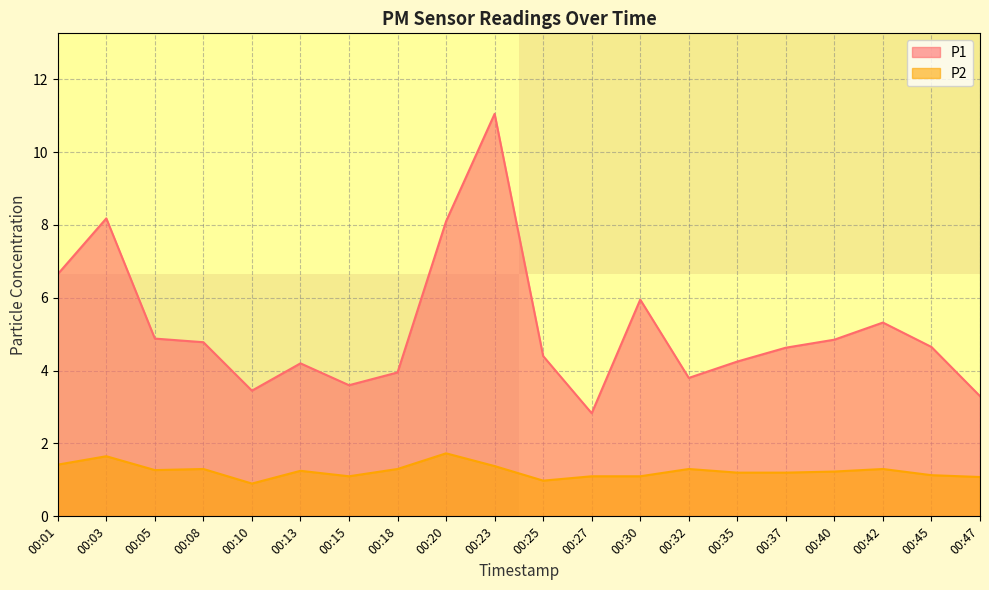

Which category has the highest value in the P1 series?

00:23